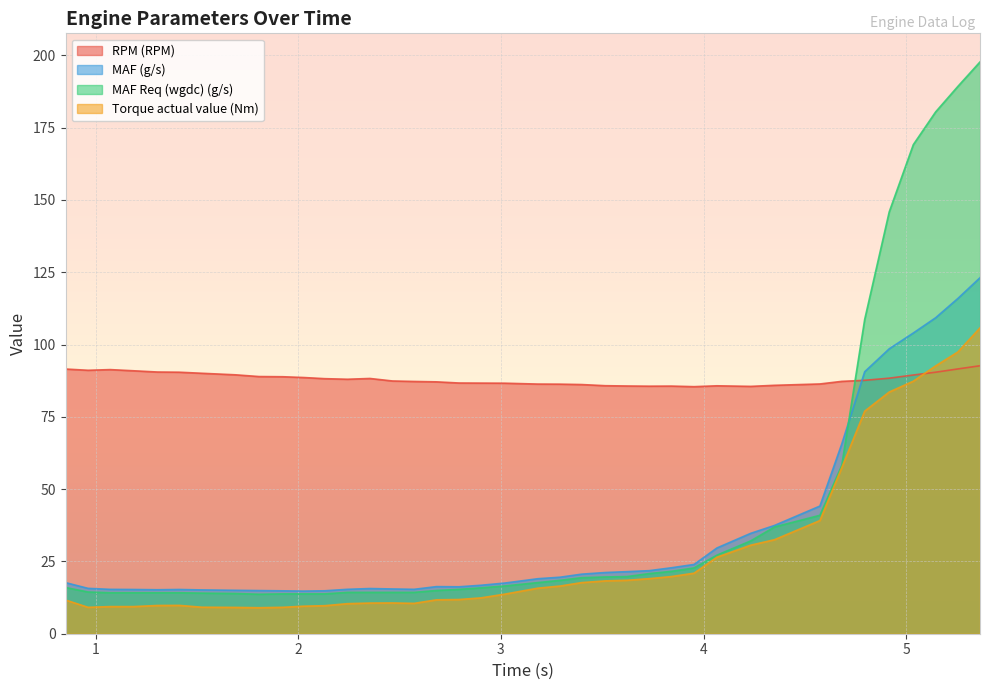

True or false: MAF (g/s) and RPM (RPM) intersect in this chart.

True